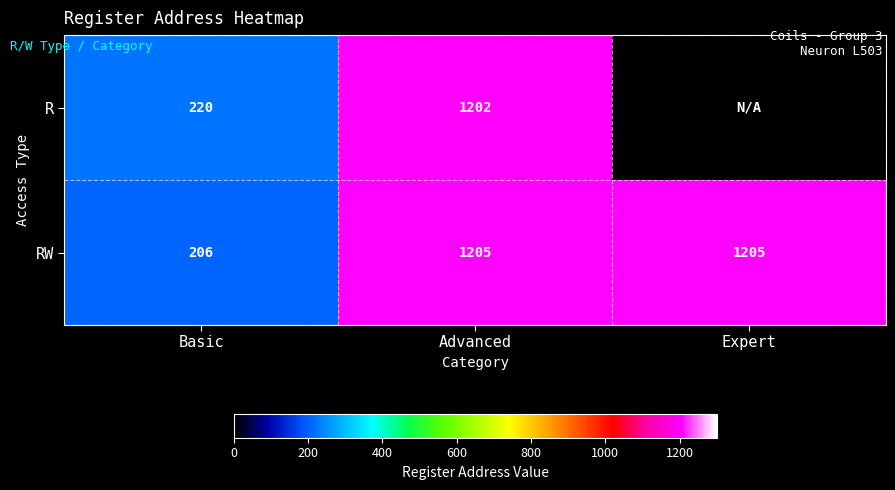

What is the difference between the RW values at Advanced and Basic?

999